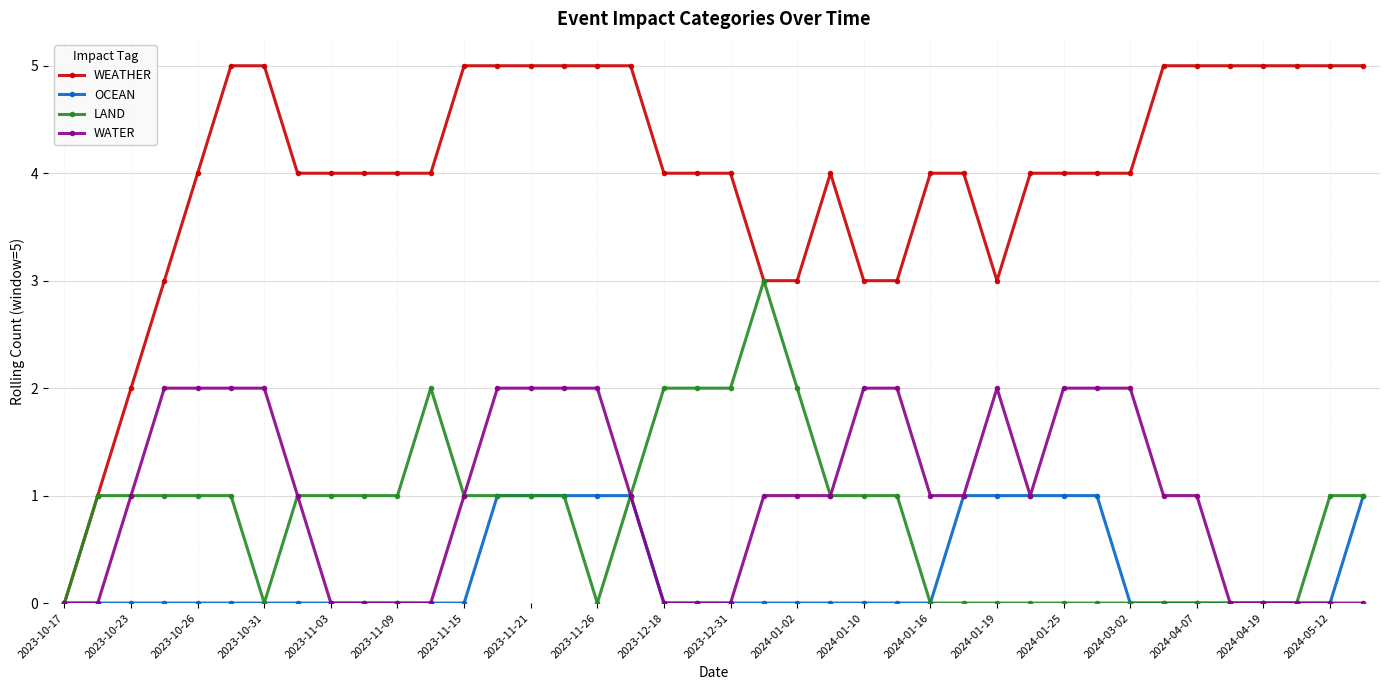

Which series has the largest total across all categories?

WEATHER